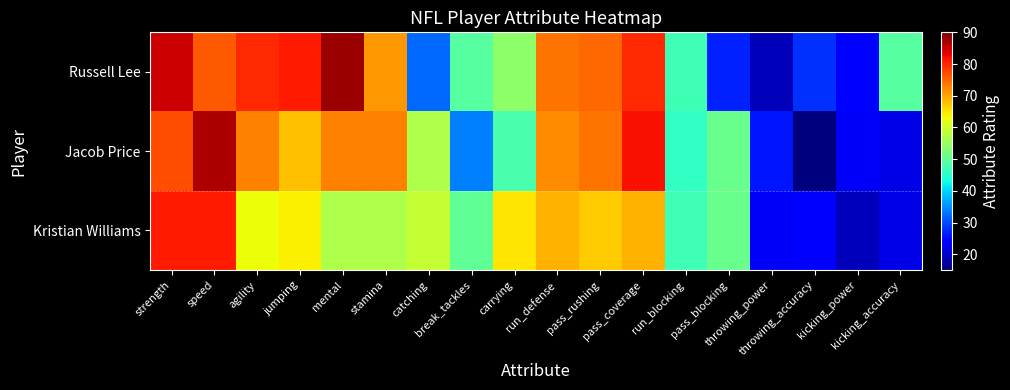

Reading right to left, transcribe all the data shown in this chart.

Russell Lee: kicking_accuracy=49	kicking_power=24	throwing_accuracy=28	throwing_power=19	pass_blocking=27	run_blocking=47	pass_coverage=80	pass_rushing=75	run_defense=74	carrying=54	break_tackles=49	catching=32	stamina=71	mental=88	jumping=81	agility=80	speed=76	strength=85
Jacob Price: kicking_accuracy=22	kicking_power=23	throwing_accuracy=15	throwing_power=26	pass_blocking=51	run_blocking=46	pass_coverage=82	pass_rushing=74	run_defense=72	carrying=48	break_tackles=34	catching=57	stamina=73	mental=73	jumping=68	agility=73	speed=87	strength=77
Kristian Williams: kicking_accuracy=22	kicking_power=19	throwing_accuracy=24	throwing_power=23	pass_blocking=51	run_blocking=47	pass_coverage=69	pass_rushing=67	run_defense=69	carrying=65	break_tackles=50	catching=59	stamina=57	mental=57	jumping=64	agility=63	speed=81	strength=81